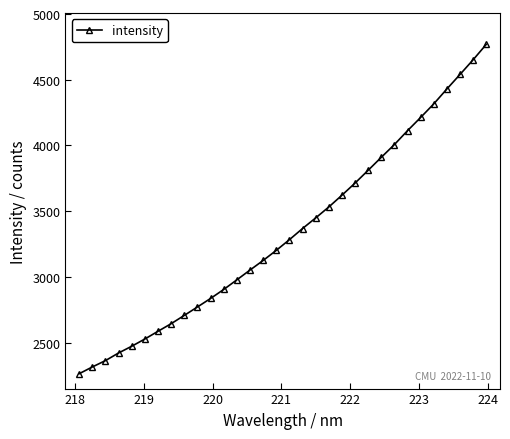

What is the minimum value shown in the chart?

2263.1